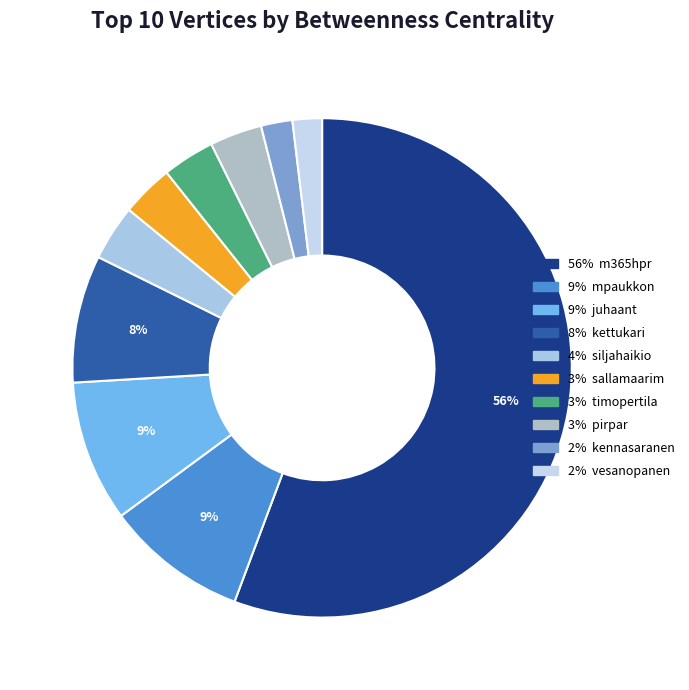

Which slice represents more than half of the pie?

m365hpr